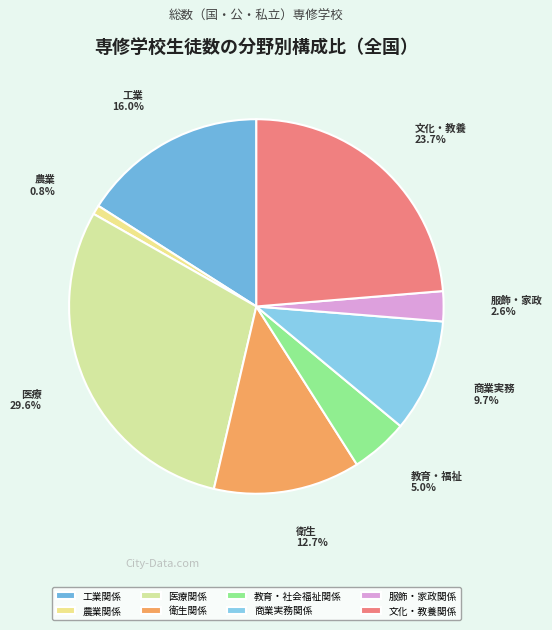

Does 服飾・家政関係 account for over 50% of the chart?

No